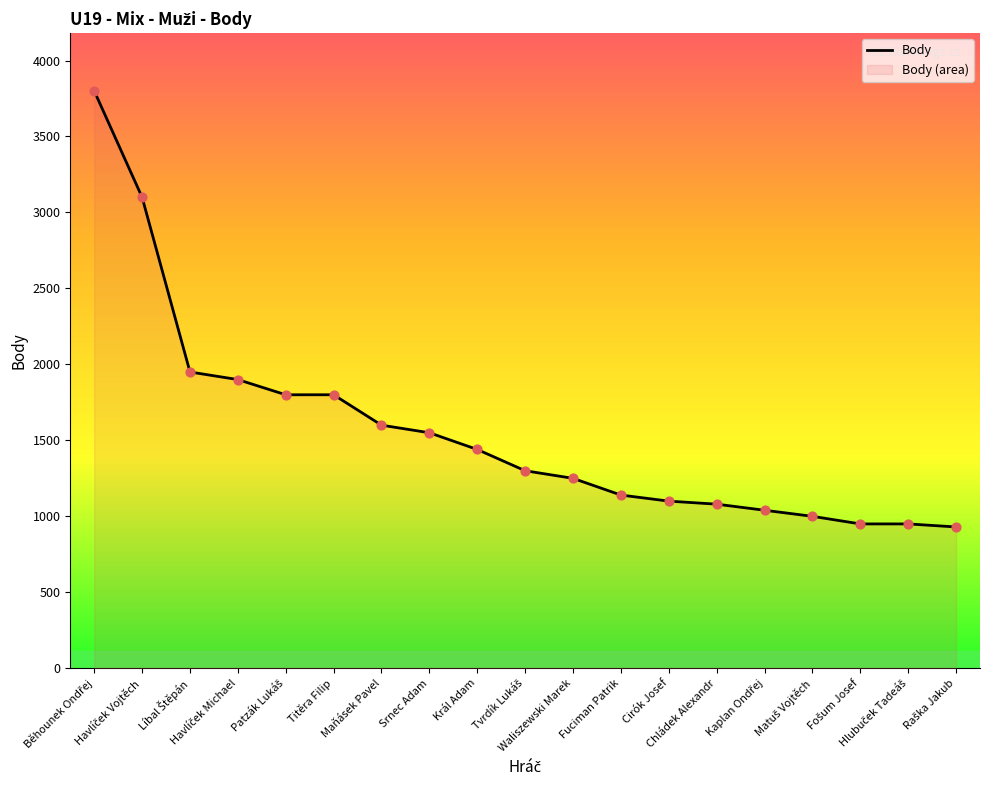

Between Král Adam and Havlíček Vojtěch, which is larger?

Havlíček Vojtěch